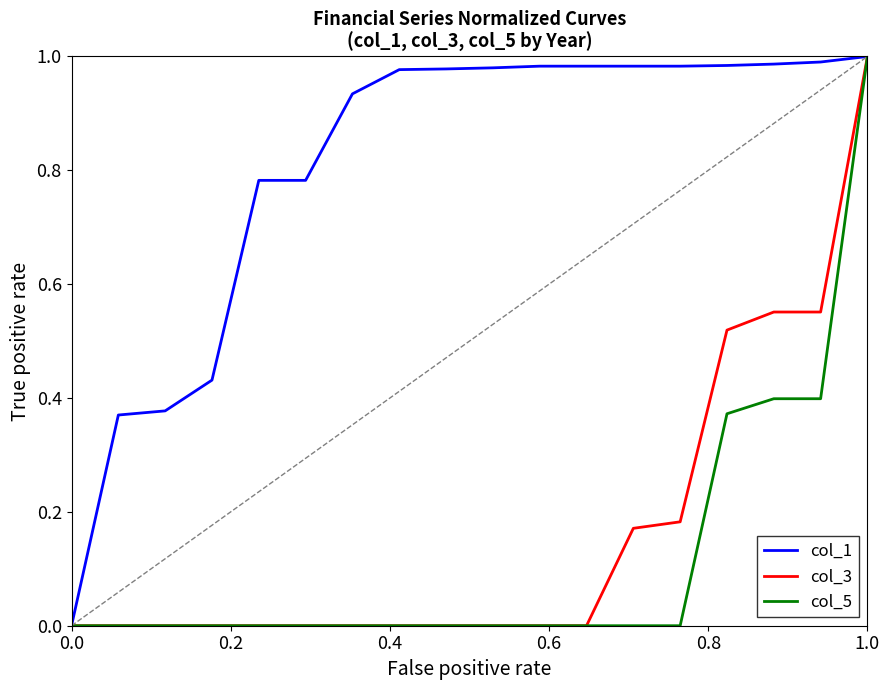

Does the chart have visible grid lines?

No